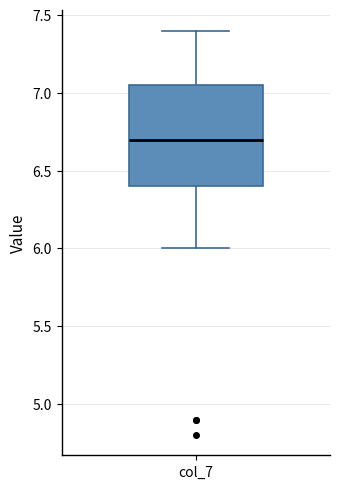

Where does the lower whisker of the box for col_7 end on the y-axis? The values are not printed on the chart, so give them approximately, as read against the axis.

6.00